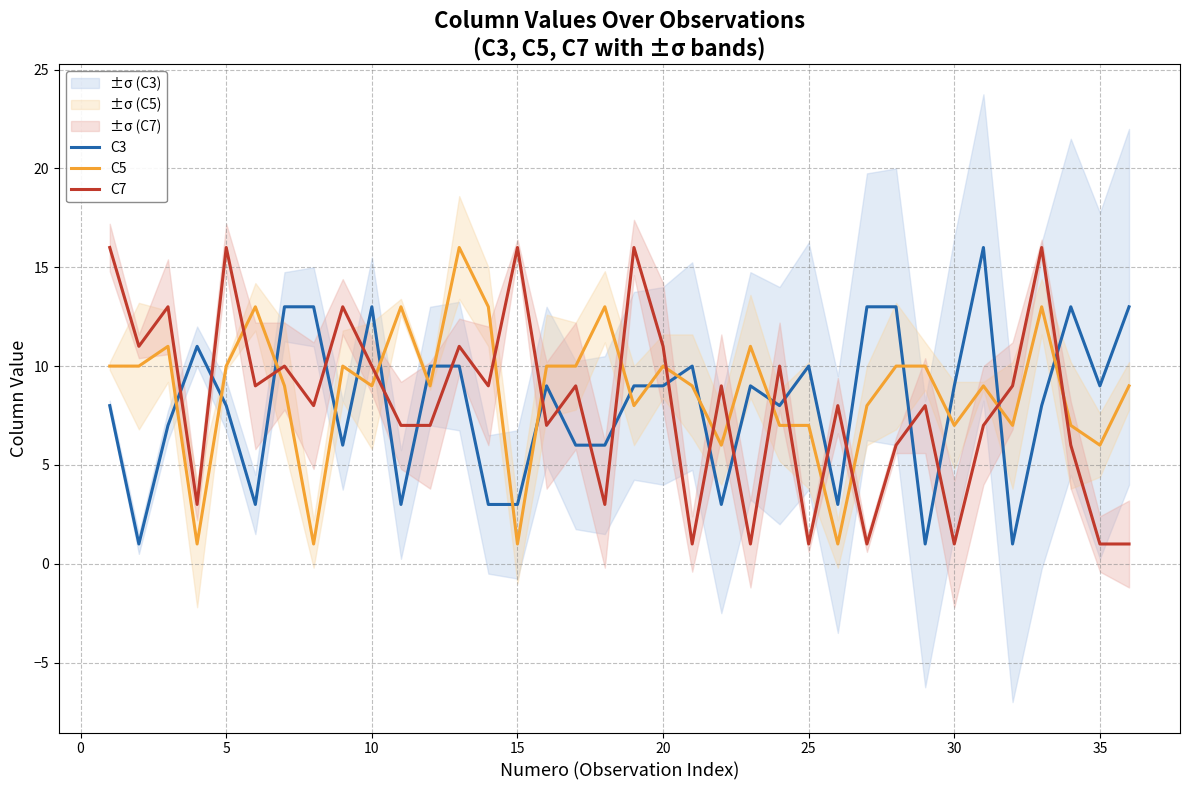

The value of C3 at 15 is 3. True or false?

True